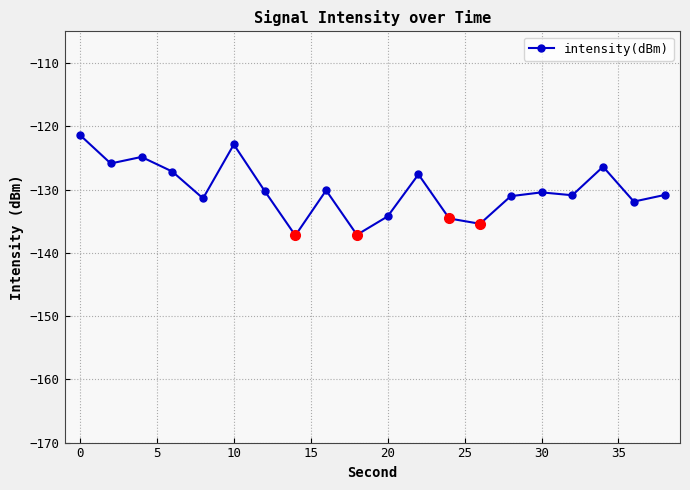

What is the greatest value displayed?

-121.4